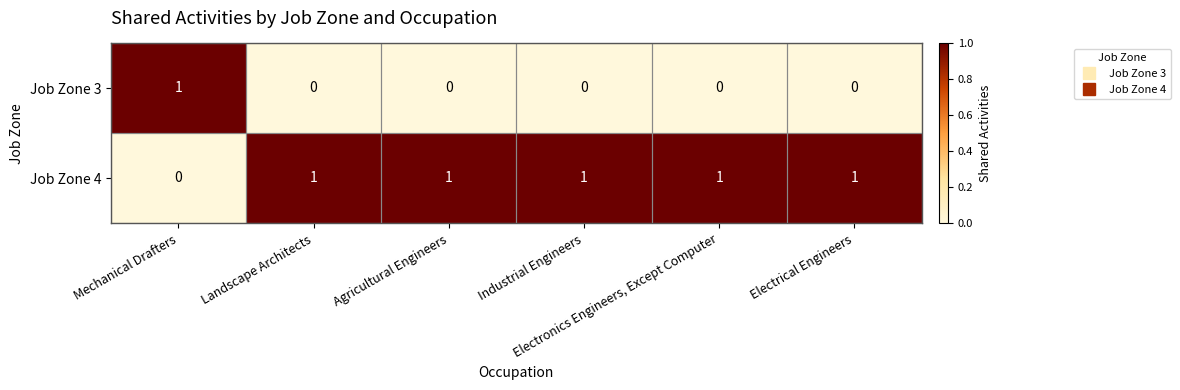

List the series in order of their overall mean, lowest first.

Job Zone 3, Job Zone 4